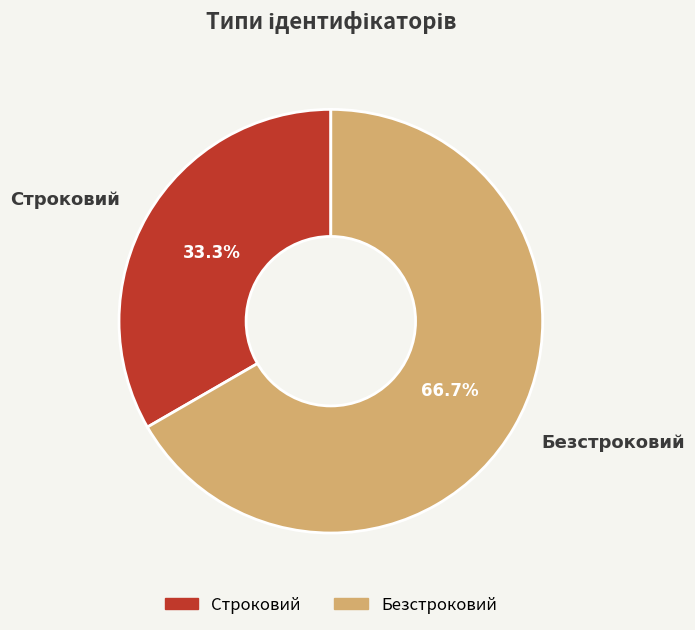

Which category has the smallest portion of the pie?

Строковий